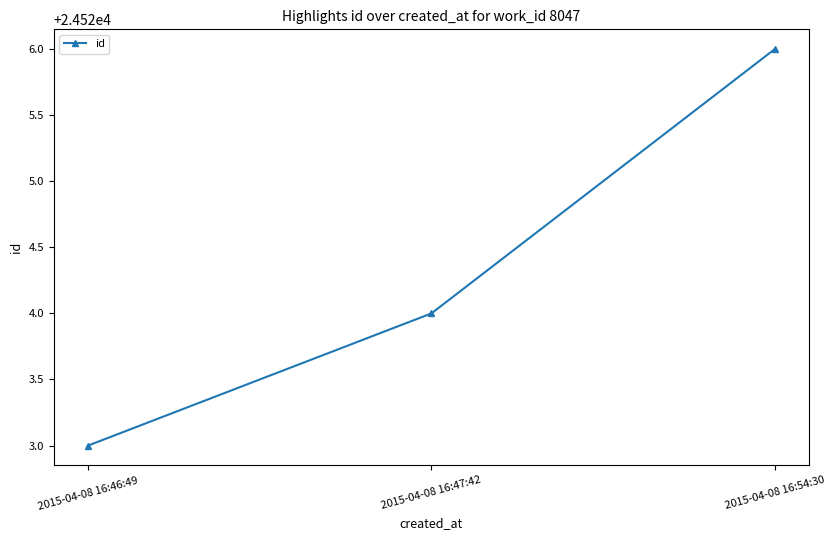

Is it true that the value at 2015-04-08 16:47:42 is 34672?

False